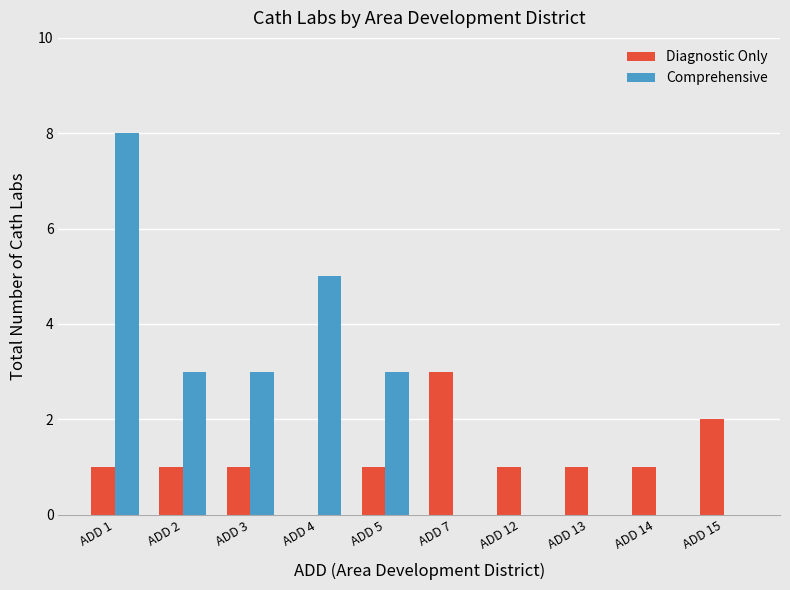

Is the value of Comprehensive at ADD 4 greater than the value of Diagnostic Only at ADD 13?

Yes